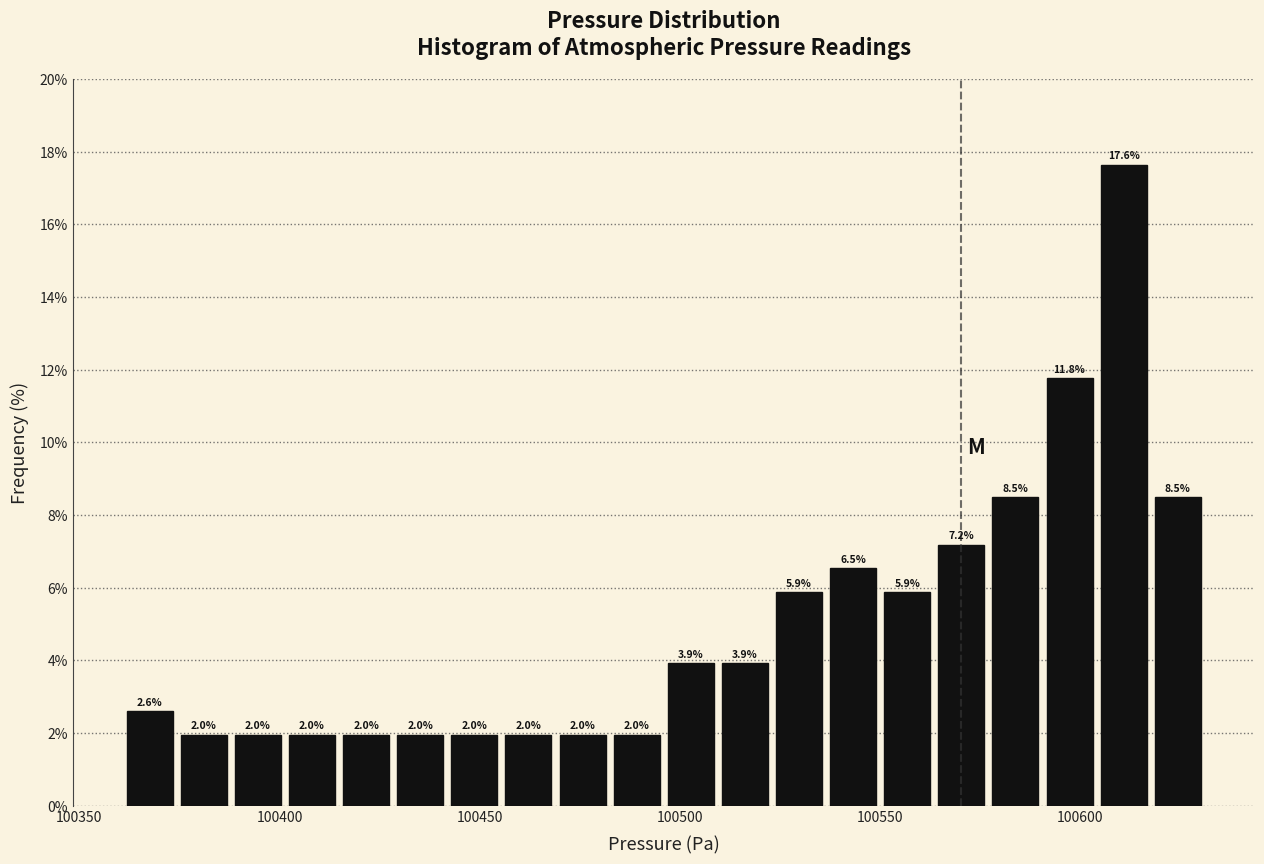

Read against the x-axis, roughly where is the centre of the tallest bar?

100610